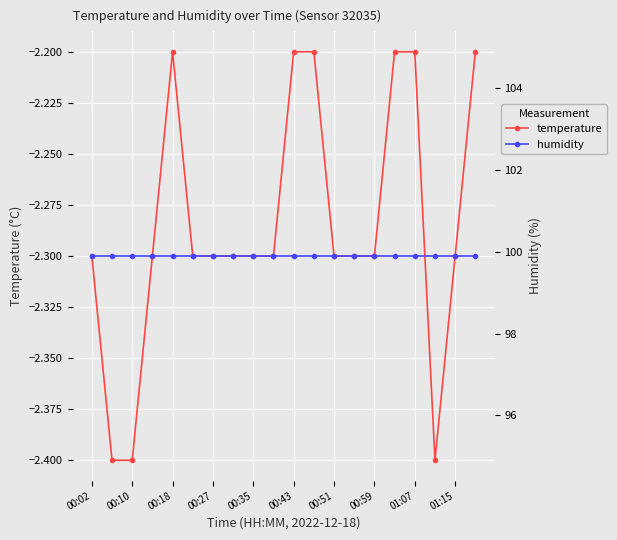

What is the value of the humidity point at the 3rd from the left?

99.9